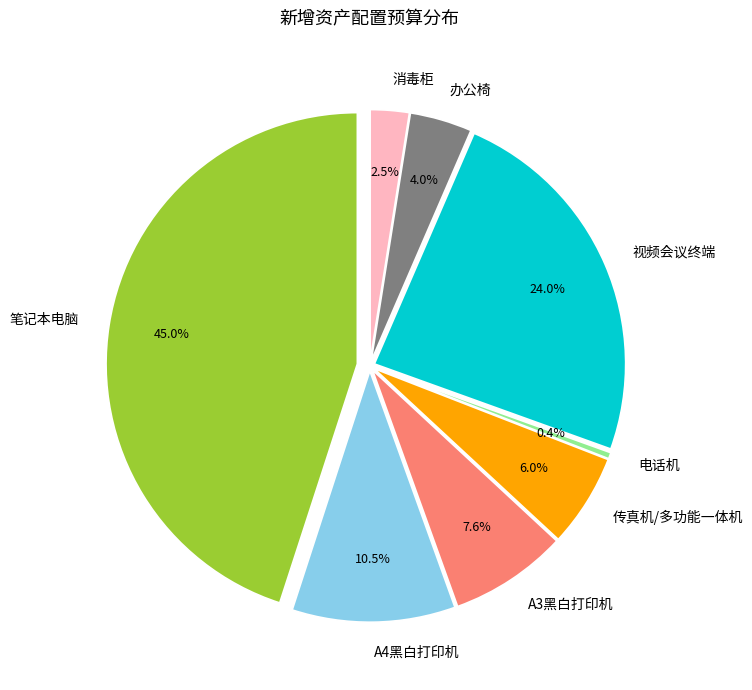

Rank the categories by value from lowest to highest.

电话机, 消毒柜, 办公椅, 传真机/多功能一体机, A3黑白打印机, A4黑白打印机, 视频会议终端, 笔记本电脑